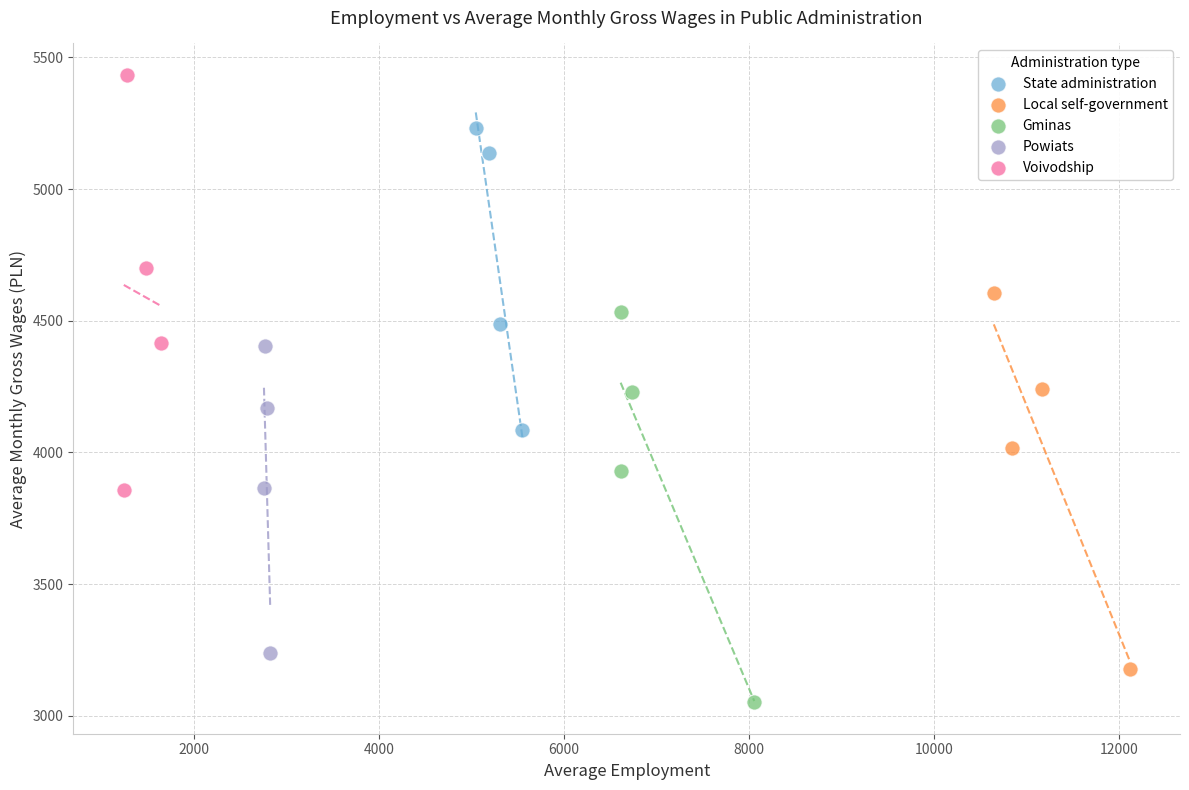

Which series reaches the minimum Y coordinate?

Gminas